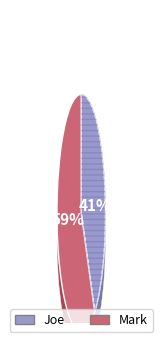

Which category has the biggest portion of the pie?

Mark